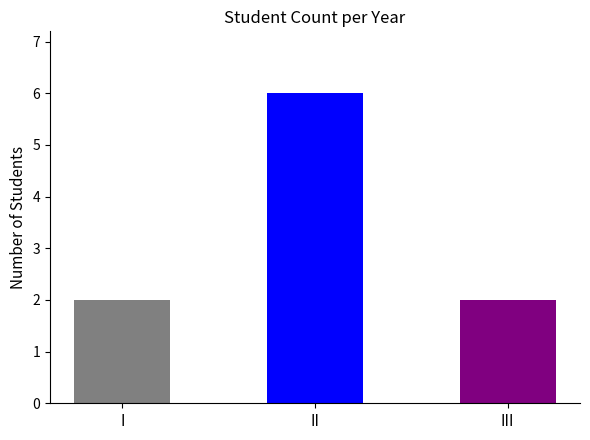

Reading left to right, what are all the values shown in this chart?

I=2	II=6	III=2